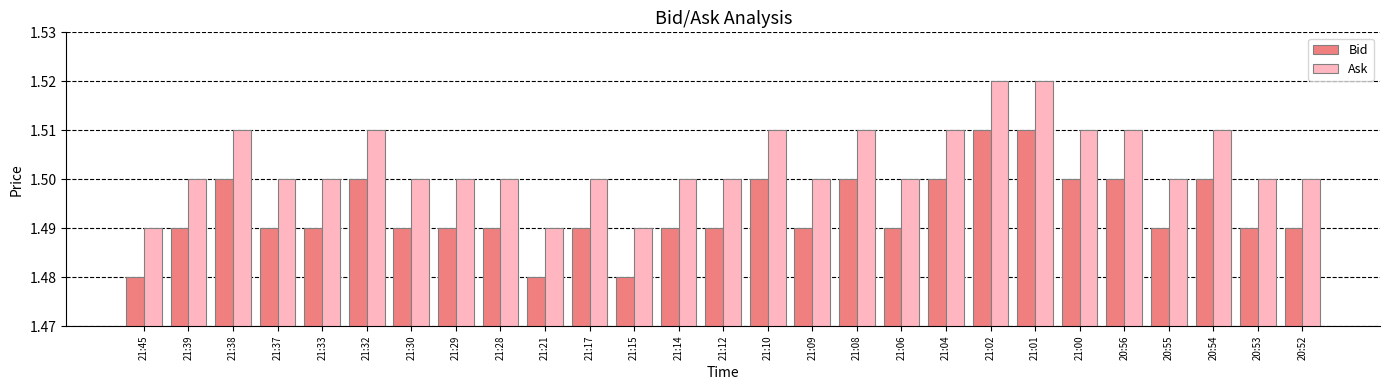

At how many categories does at least one series exceed 1?

27